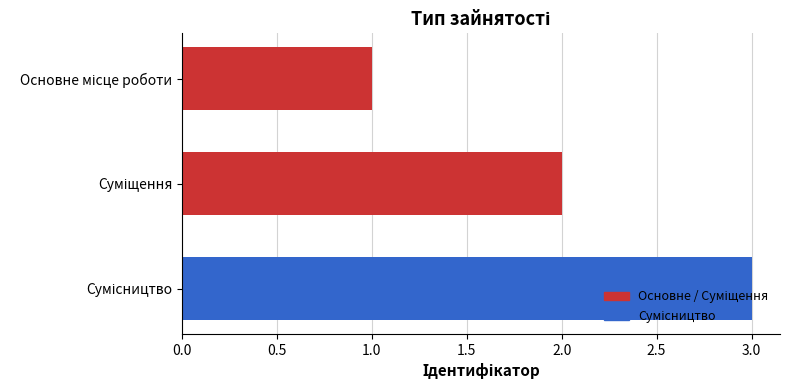

Are the bars horizontal?

Yes